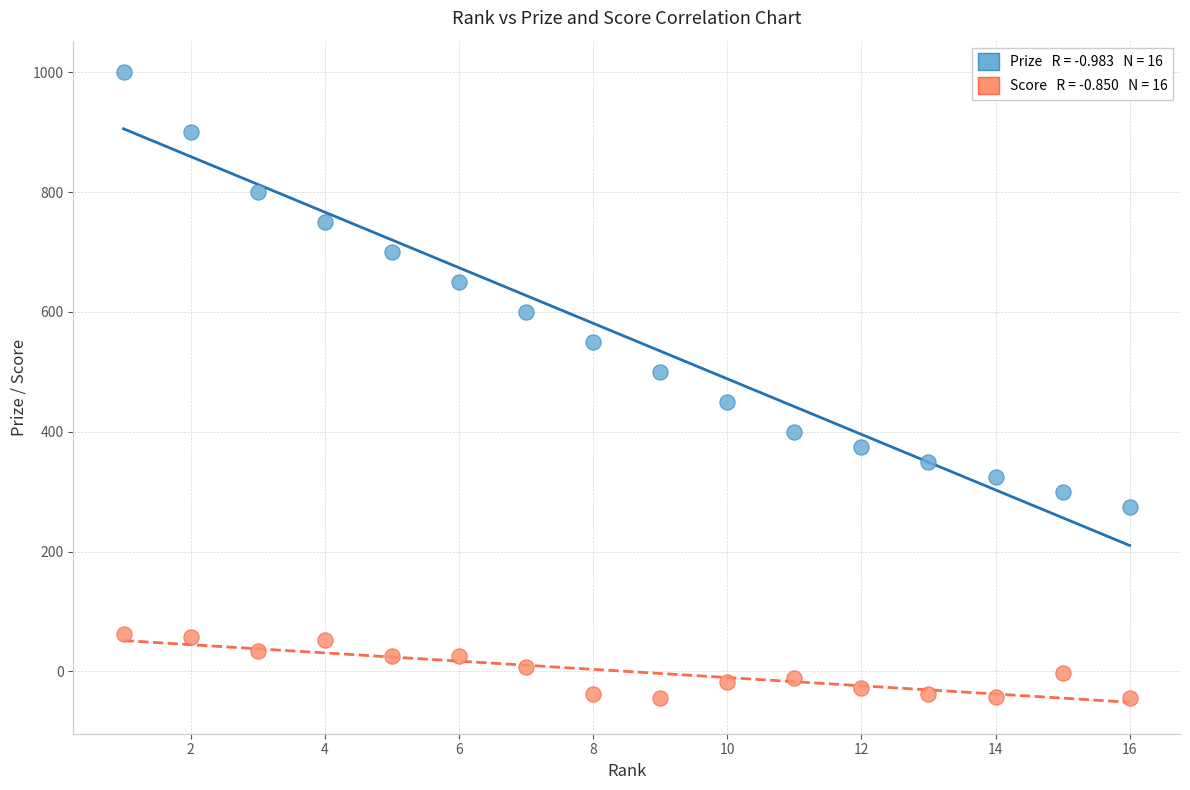

Across all data points, what is the range of X values (max minus min)?

15